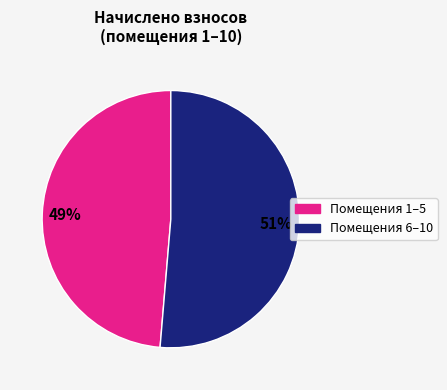

Is there a majority slice in this chart?

Yes